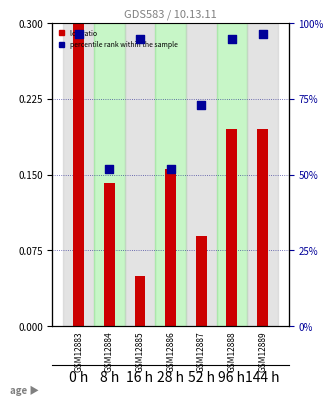

Which series has the widest spread of Y values?

percentile rank within the sample